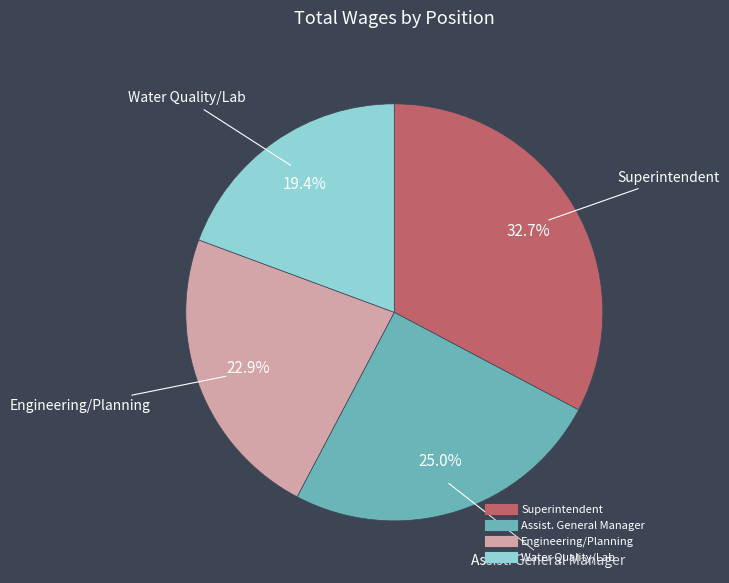

Which category has the smallest portion of the pie?

Water Quality/Lab